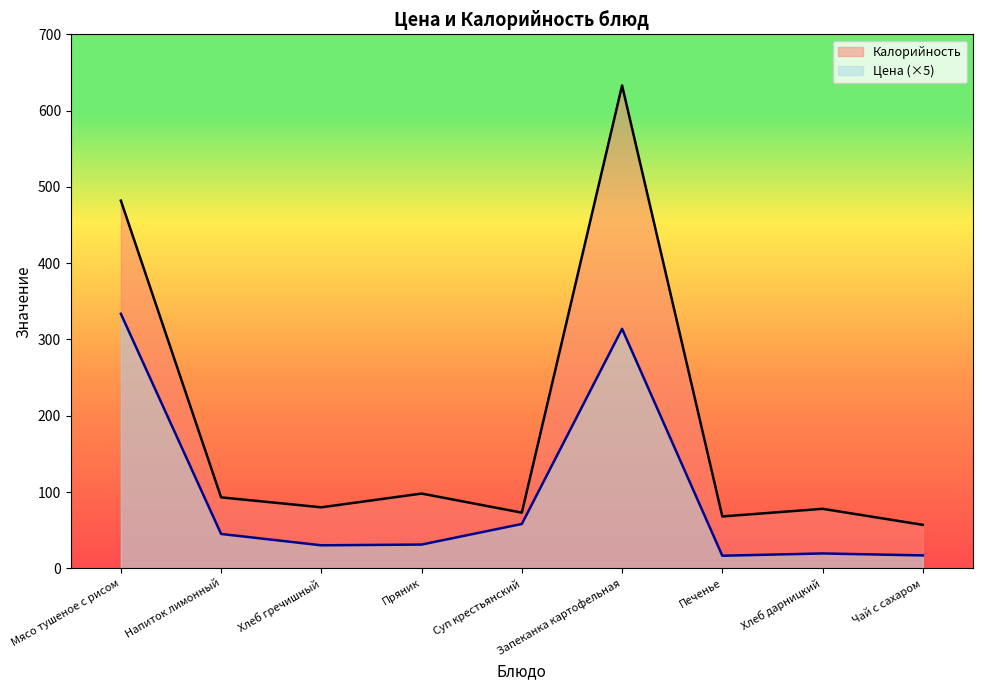

How many lines are shown in the chart?

2